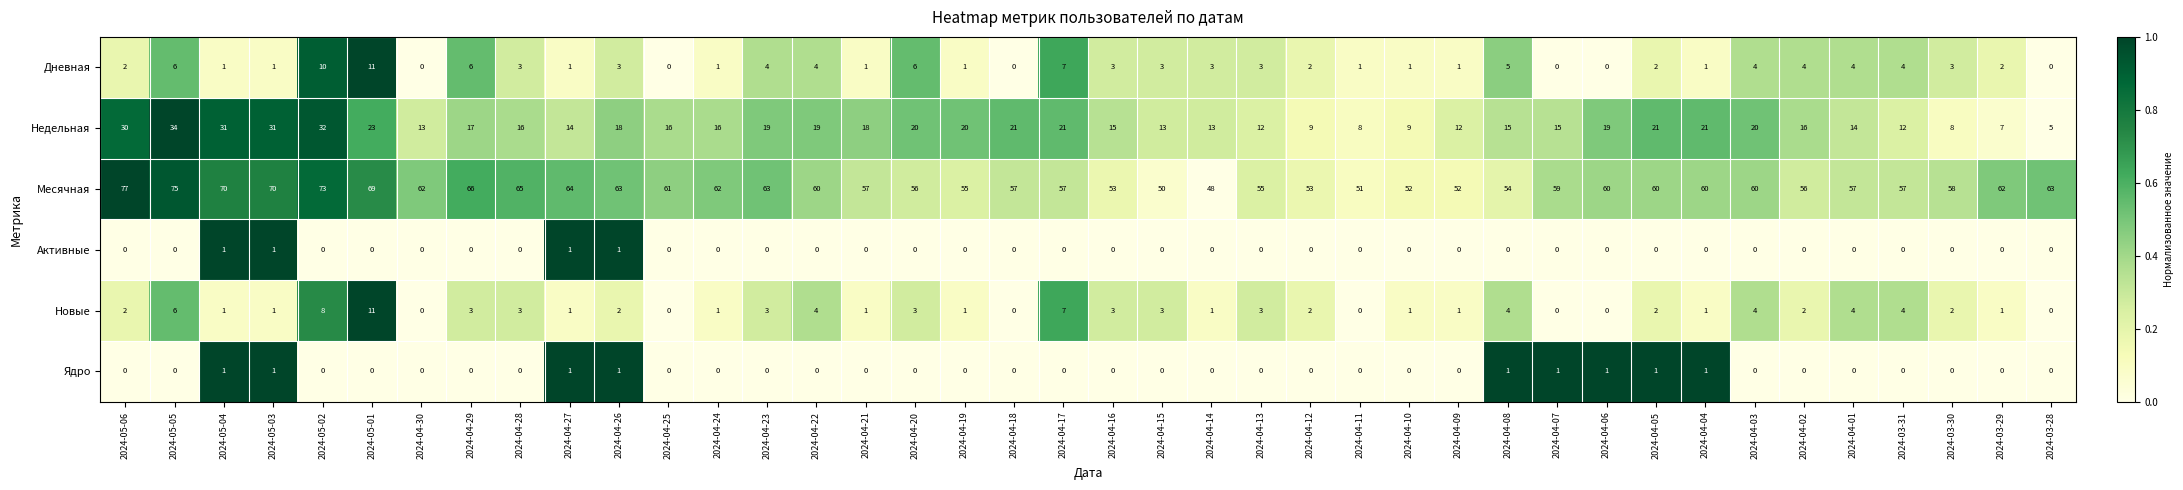

What is the difference between the highest and lowest values at 2024-04-03?

60